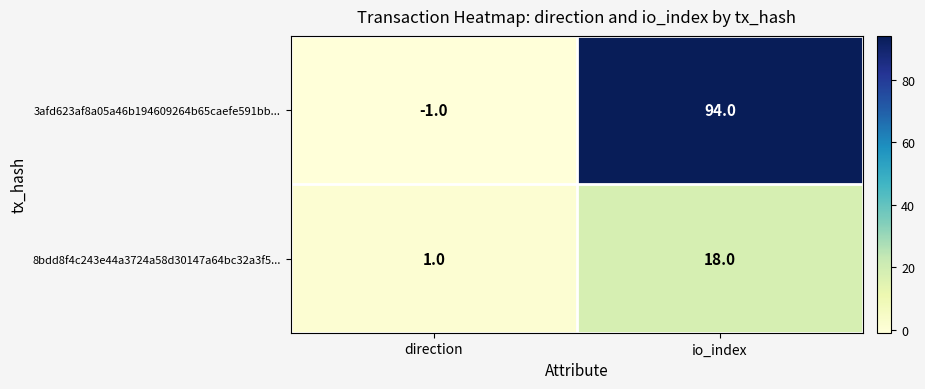

What is the total value across all series at io_index?

112